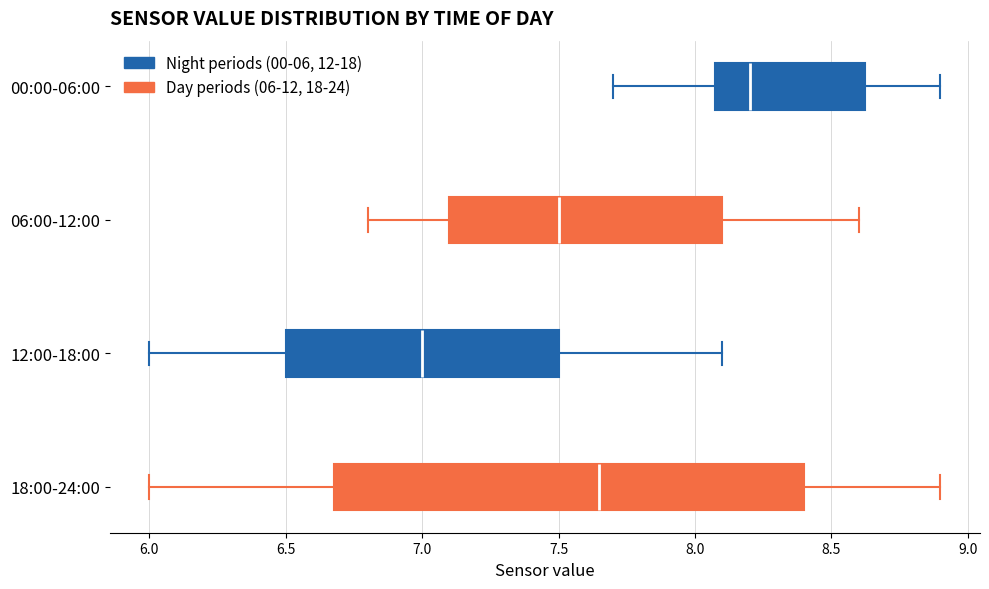

Comparing the boxes themselves (not the whiskers), which one is the widest?

18:00-24:00